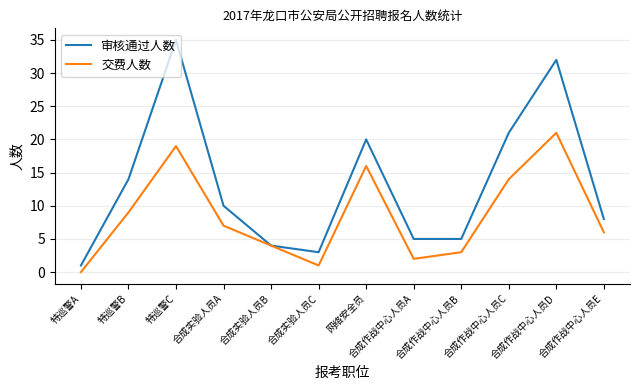

Rank the series at 合成作战中心人员A from highest to lowest value.

审核通过人数, 交费人数